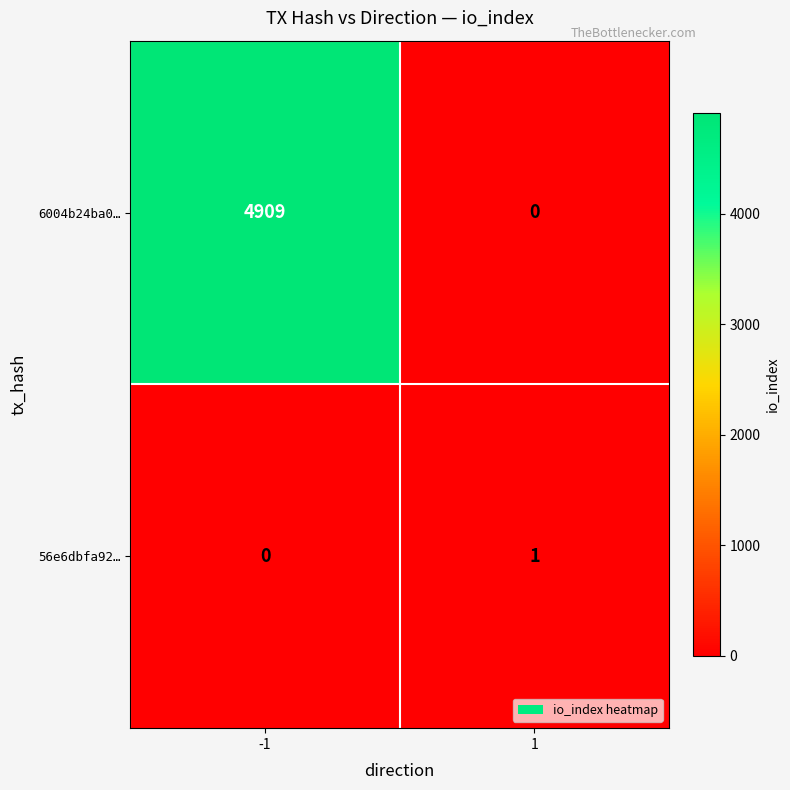

At how many categories does at least one series exceed 4639?

1